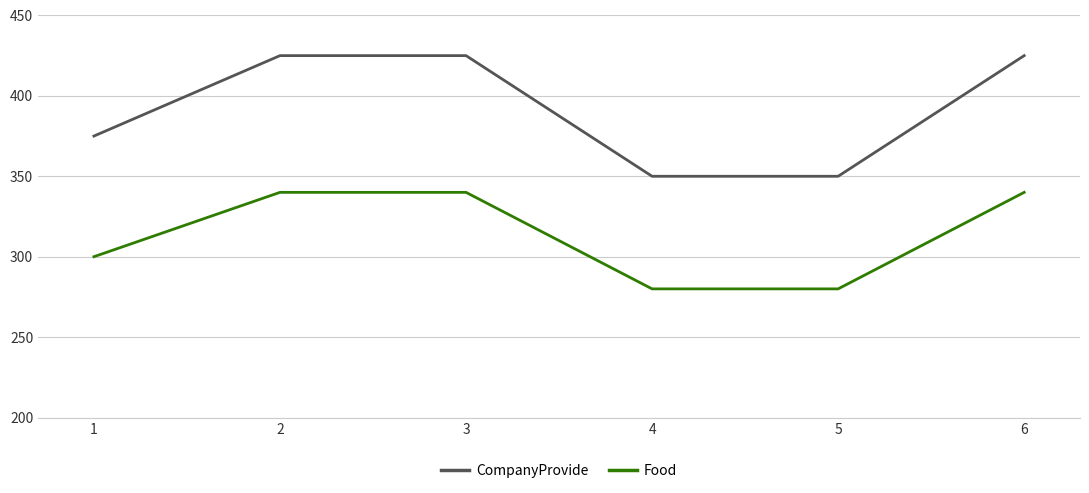

Which series has the largest total across all categories?

CompanyProvide